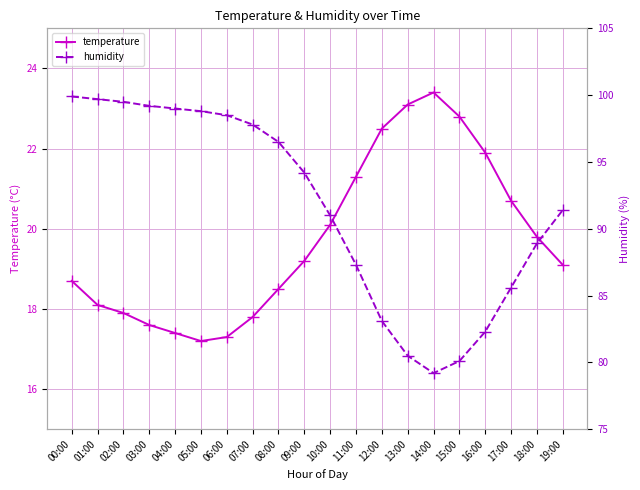

In humidity, how many points are lower than both neighbors (excluding endpoints)?

1